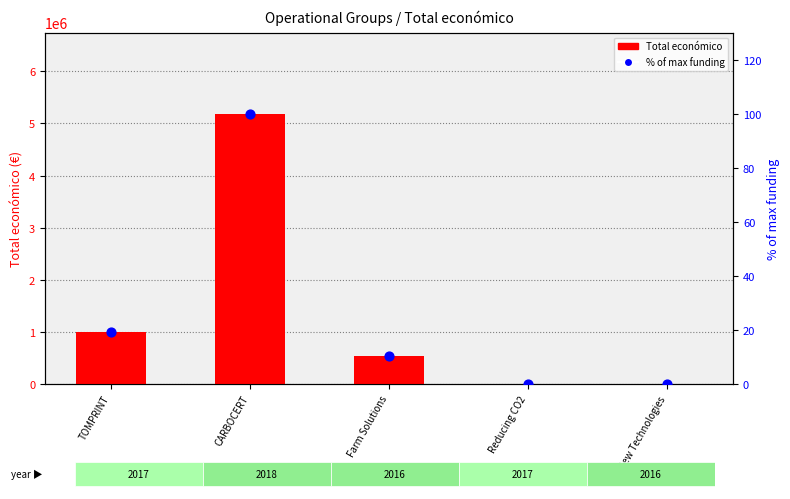

What are all the series names shown in the legend?

Total económico, % of max funding